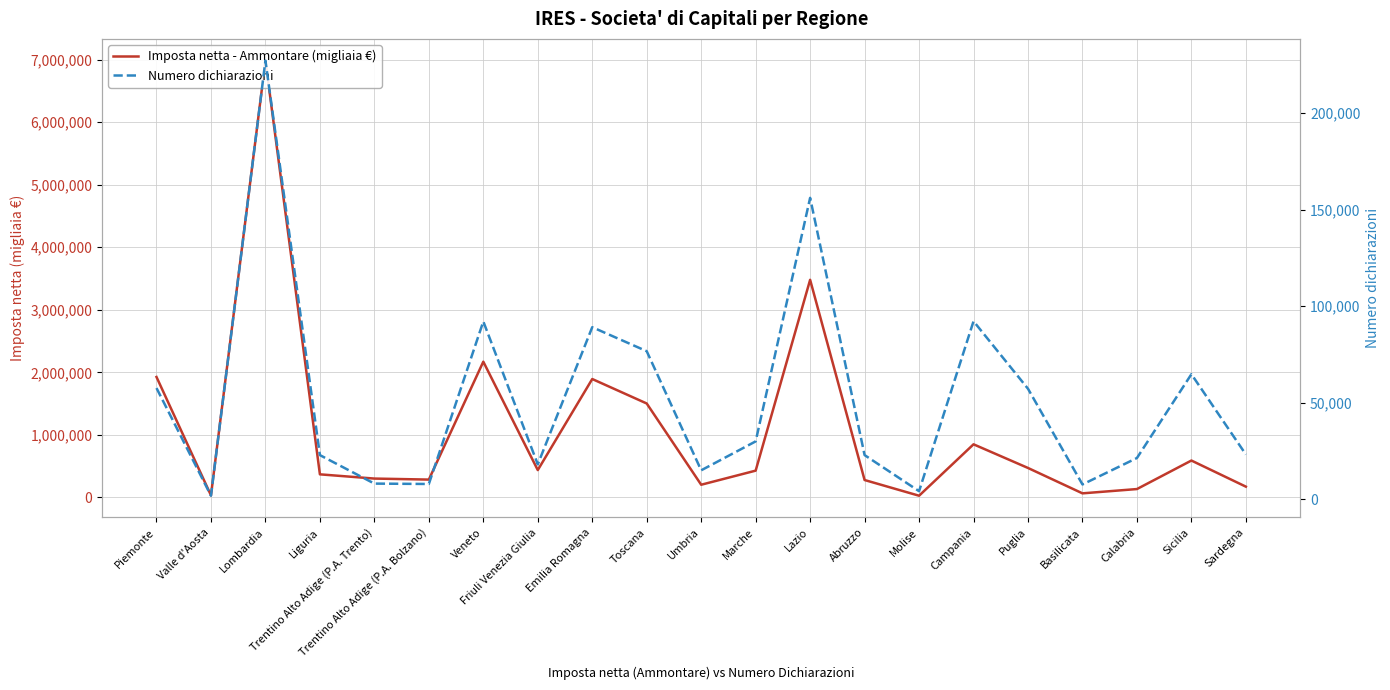

What is the total value across all series at Sicilia?

654900